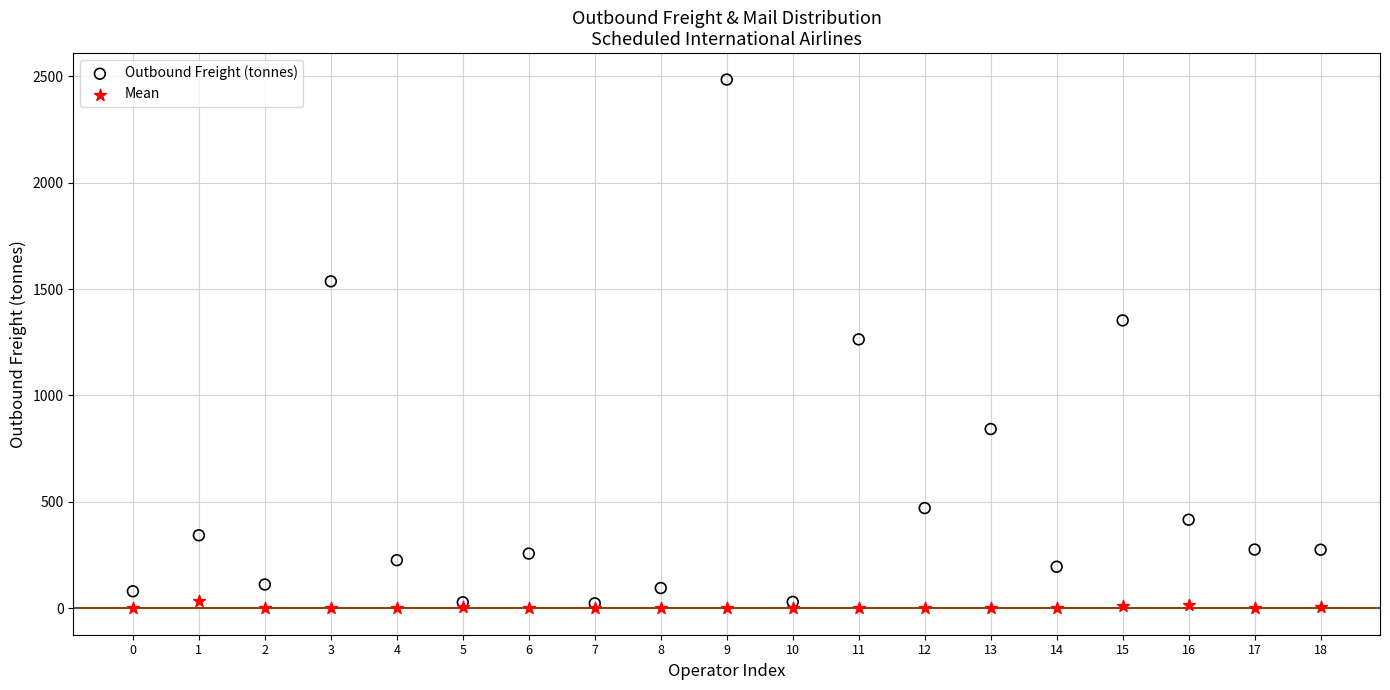

Which series contains the lowest Y value?

Mean